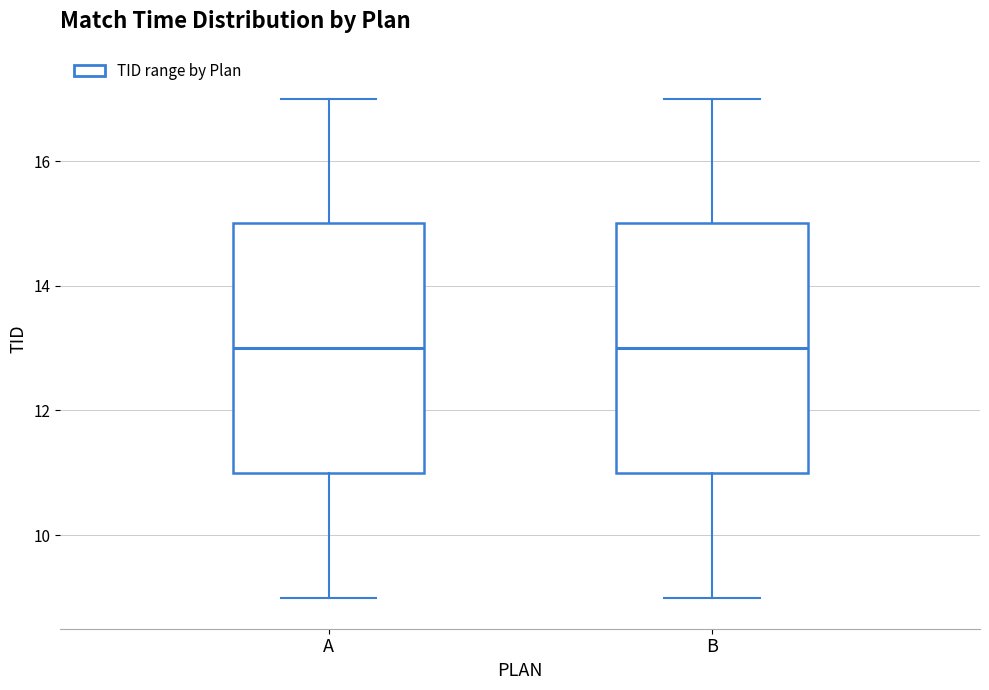

Reading left to right, read every box against the y-axis: the position of its median line, the range the box covers, and the ends of its whiskers. The values are not printed on the chart, so give them approximately, as read against the axis.

A: median 13, box 11 to 15, whiskers 9 to 17
B: median 13, box 11 to 15, whiskers 9 to 17